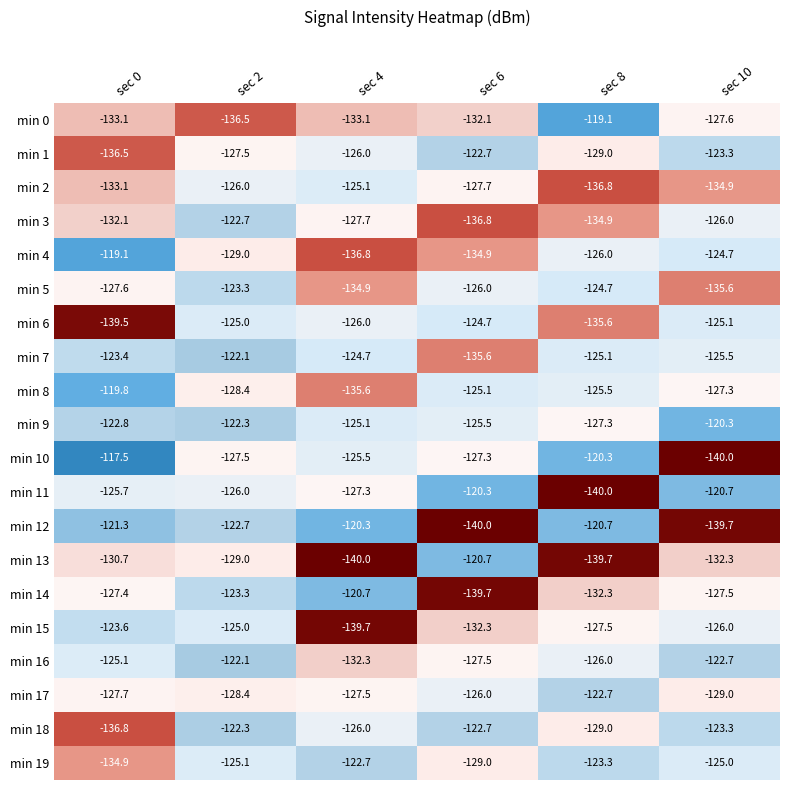

At which category is the sum across all series the highest?

sec 2